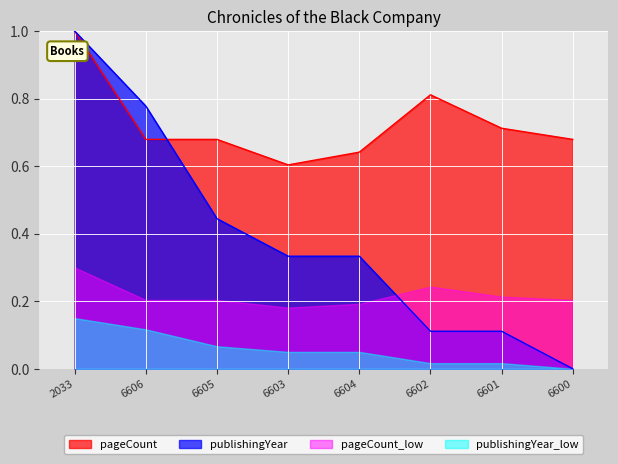

How many data points in publishingYear are above 0?

7